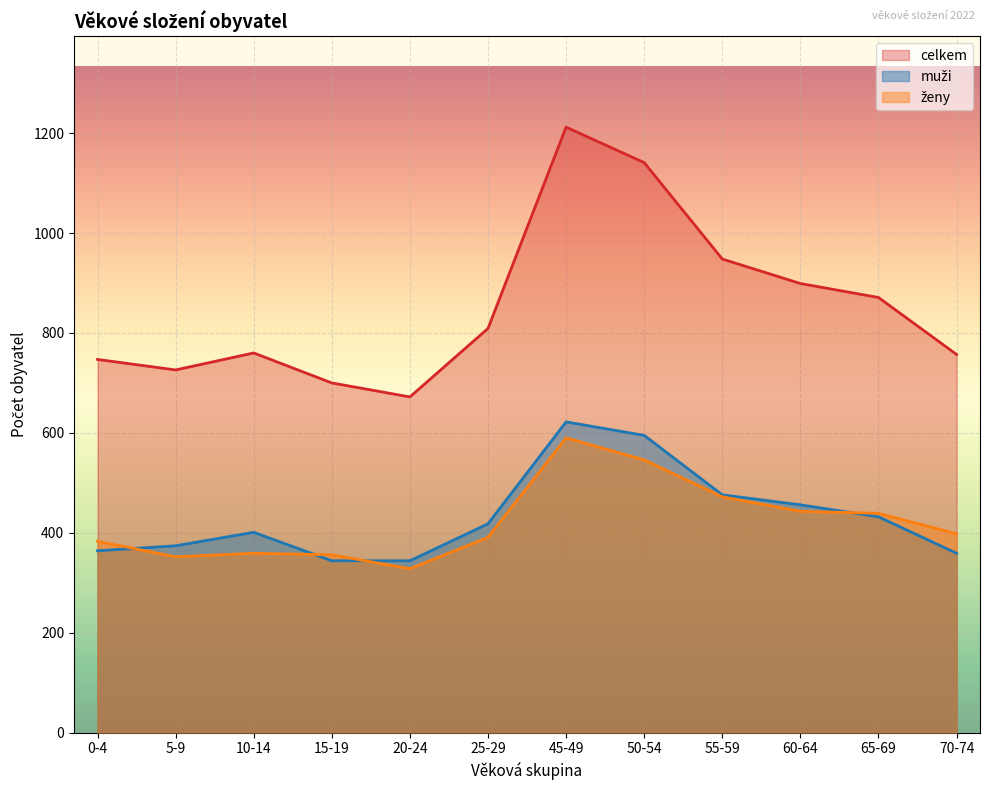

What value does the celkem series have at 0-4, to the nearest 100?

700